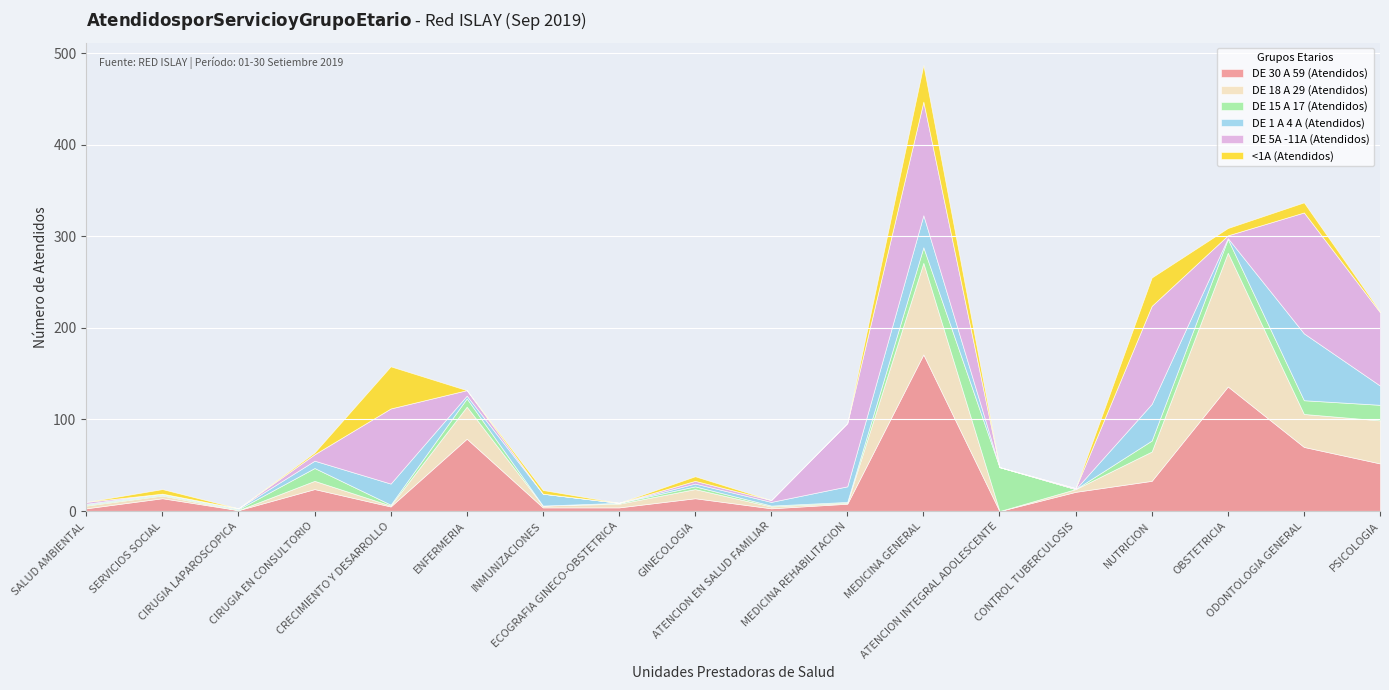

What is the sum of the DE 5A -11A (Atendidos) values at SALUD AMBIENTAL and ENFERMERIA?

8